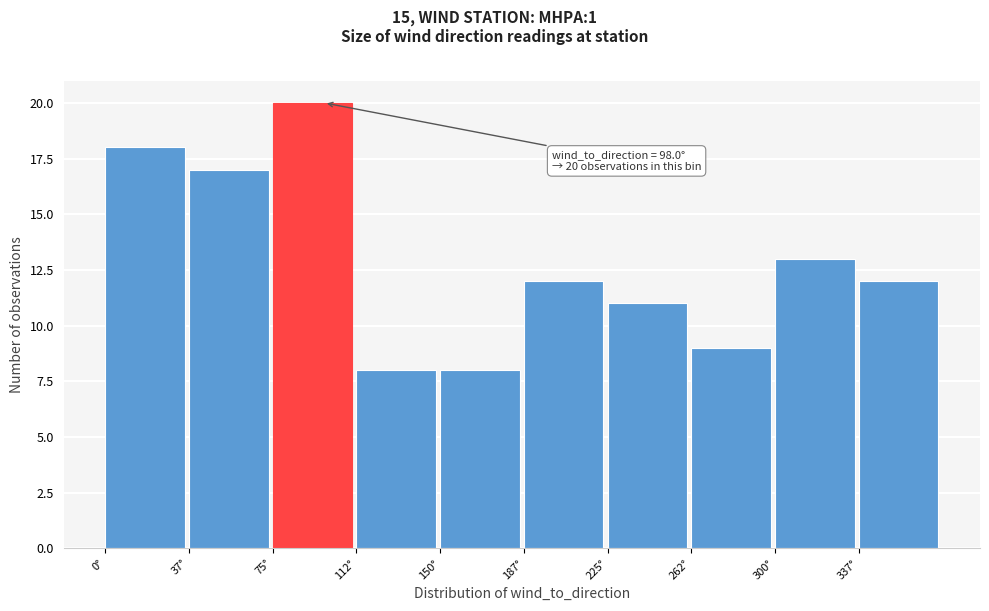

Which range on the x-axis has the tallest bar?

75.0 to 112.5